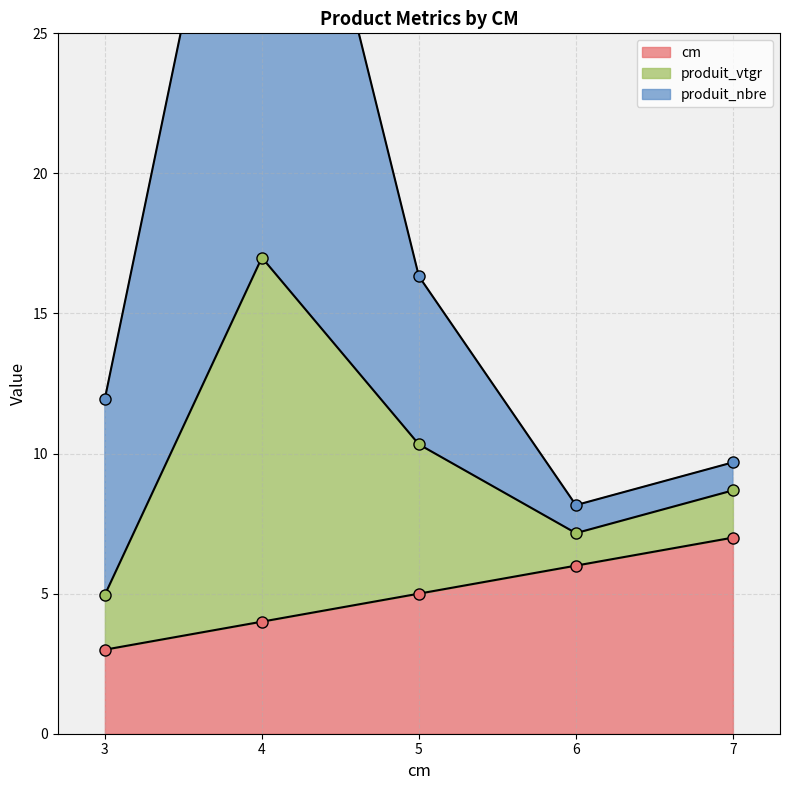

What is the difference between the highest and lowest values at 6?

2.2